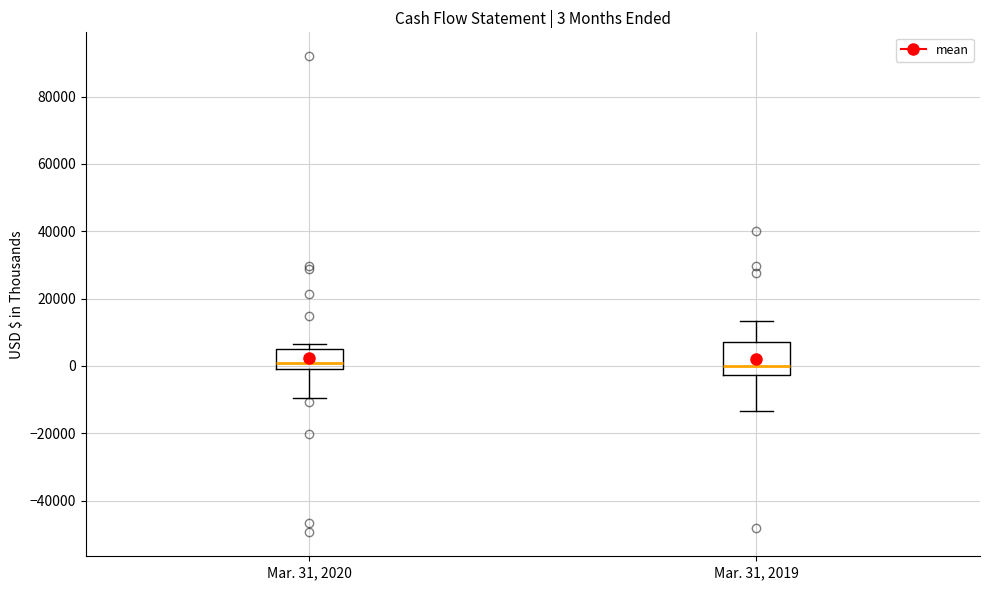

Which box is the tallest, from its lower edge to its upper edge?

Mar. 31, 2019